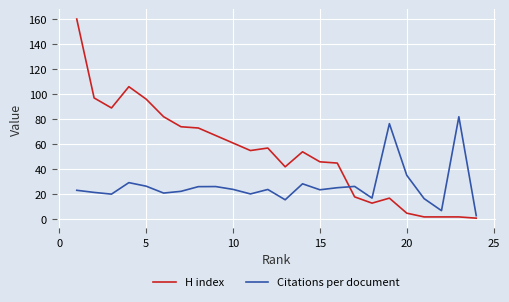

Which series has the largest total across all categories?

H index